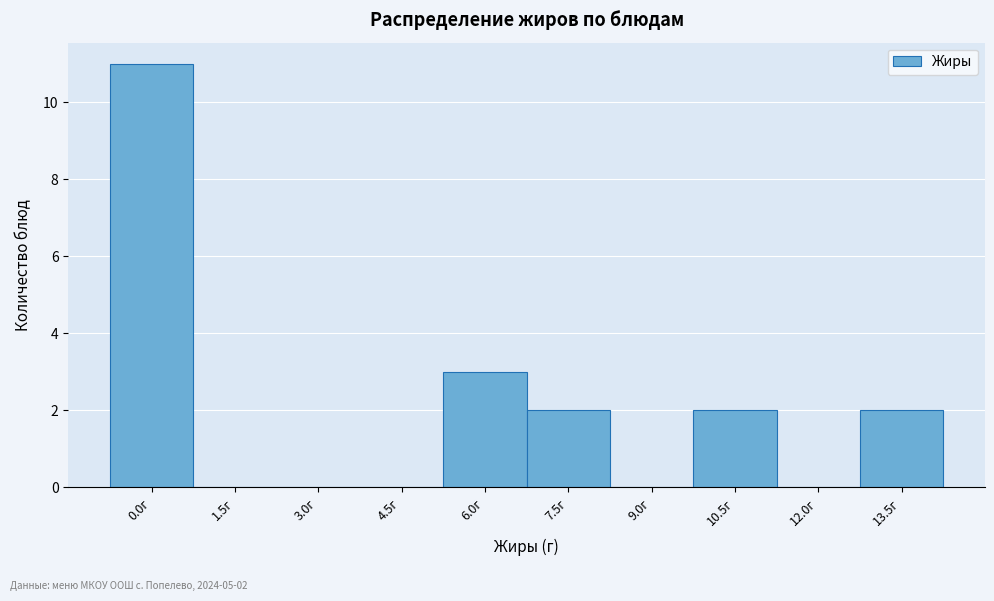

Reading left to right, extract all data points from this chart.

0.0г=11	1.5г=0	3.0г=0	4.5г=0	6.0г=3	7.5г=2	9.0г=0	10.5г=2	12.0г=0	13.5г=2